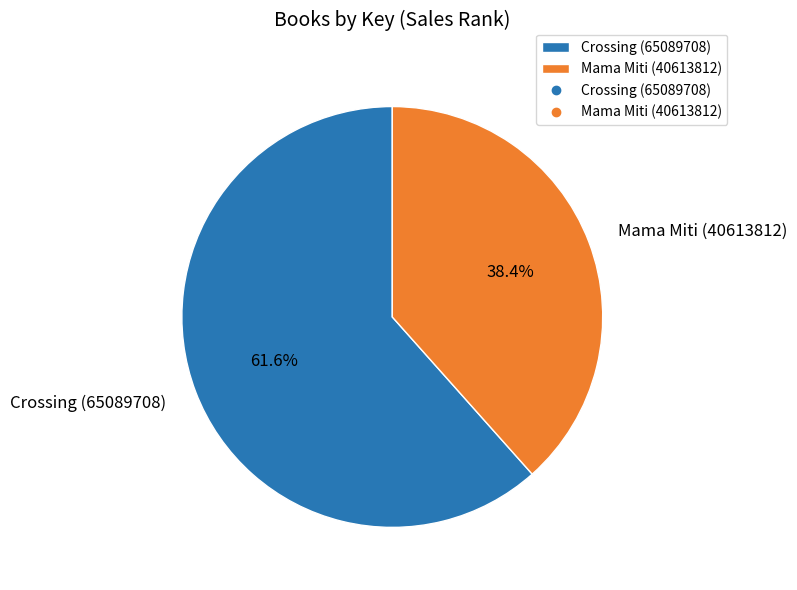

Combined, do Crossing (65089708) and Mama Miti (40613812) account for over 50%?

Yes